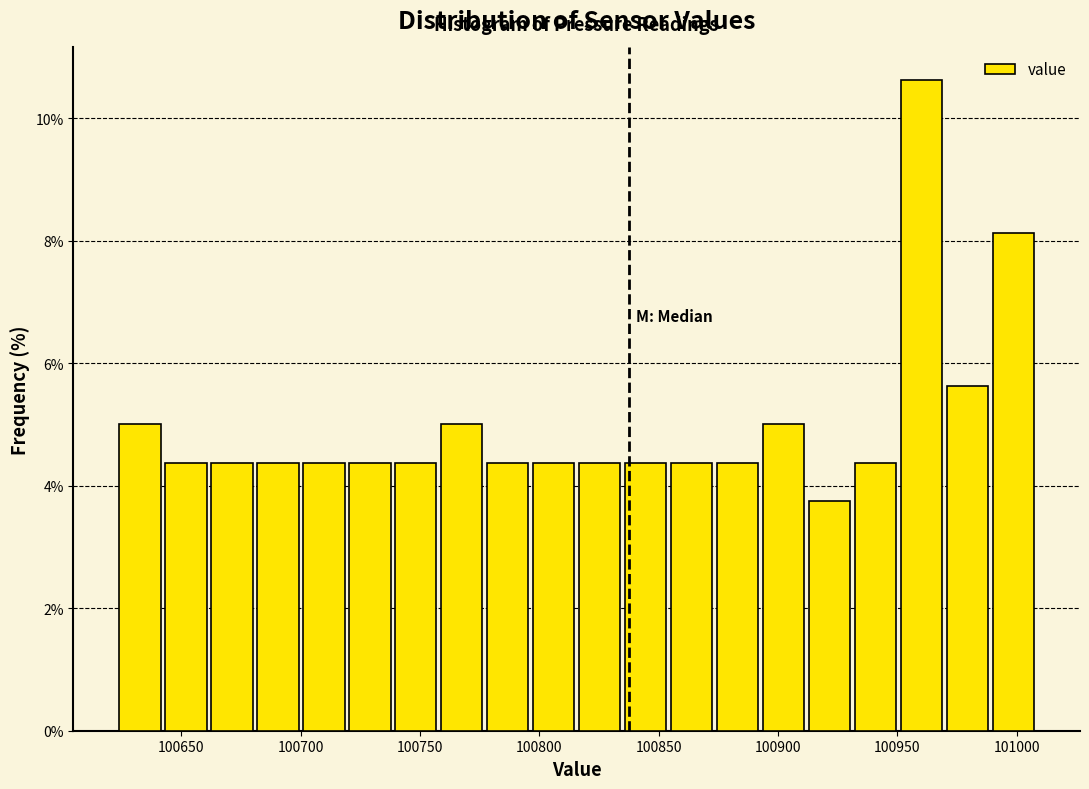

Around what value on the x-axis is the tallest bar? Give the approximate position of its centre, as read against the axis.

100960